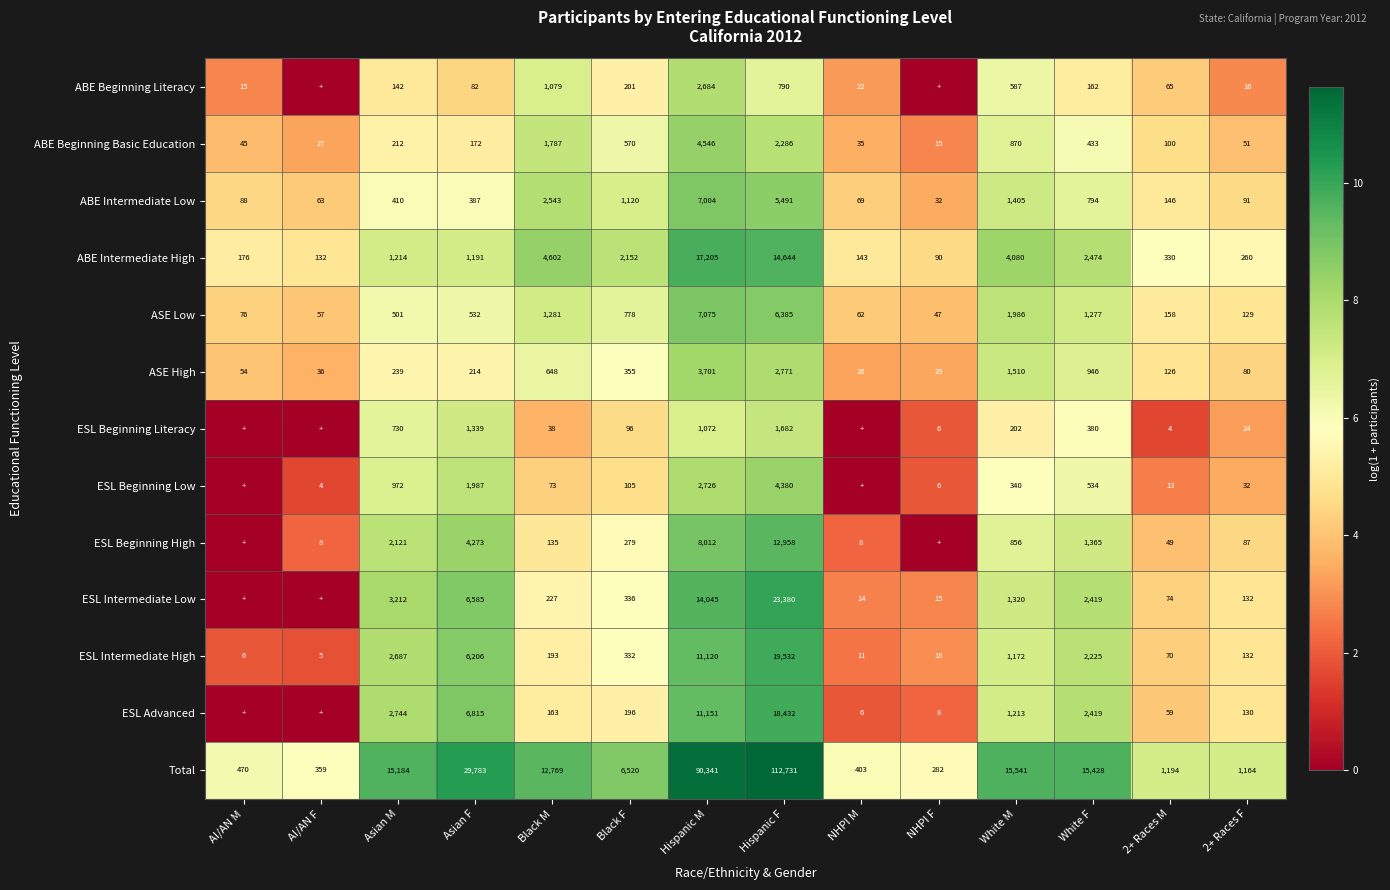

Rank the series at Asian M from highest to lowest value.

Total, ESL Intermediate Low, ESL Advanced, ESL Intermediate High, ESL Beginning High, ABE Intermediate High, ESL Beginning Low, ESL Beginning Literacy, ASE Low, ABE Intermediate Low, ASE High, ABE Beginning Basic Education, ABE Beginning Literacy